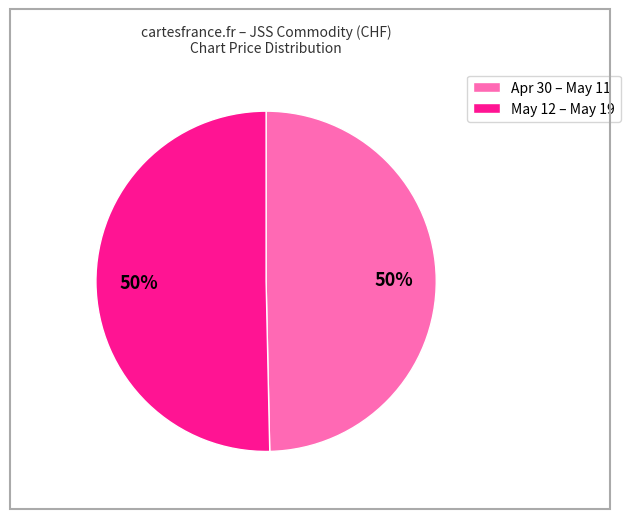

To the nearest percent, what is the average slice percentage?

50%